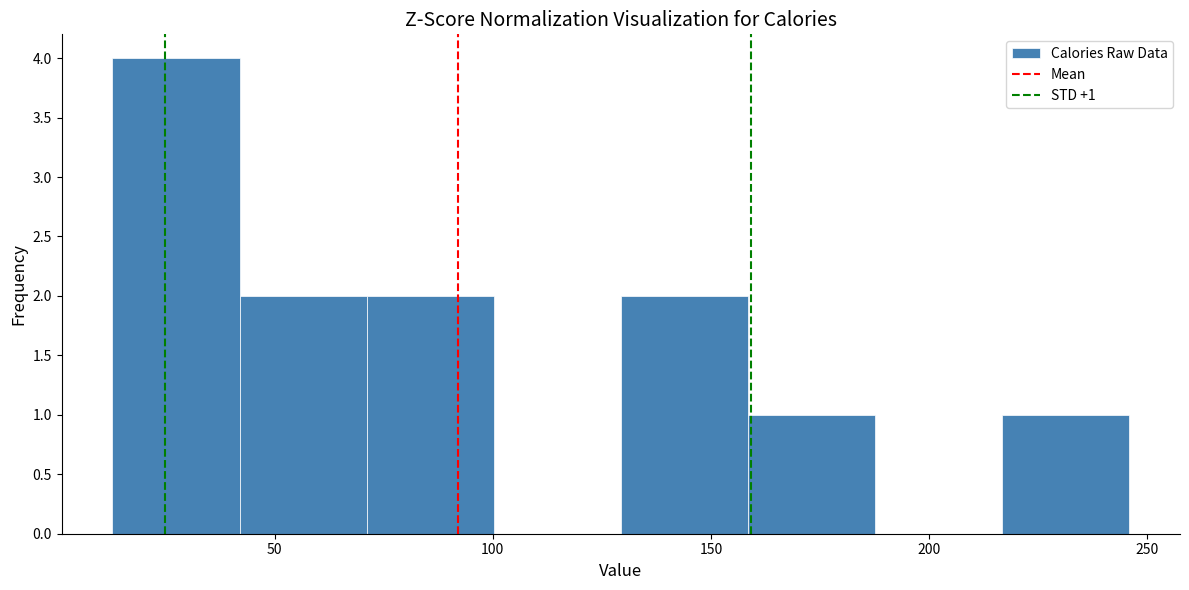

Which range on the x-axis has the tallest bar?

15 to 40